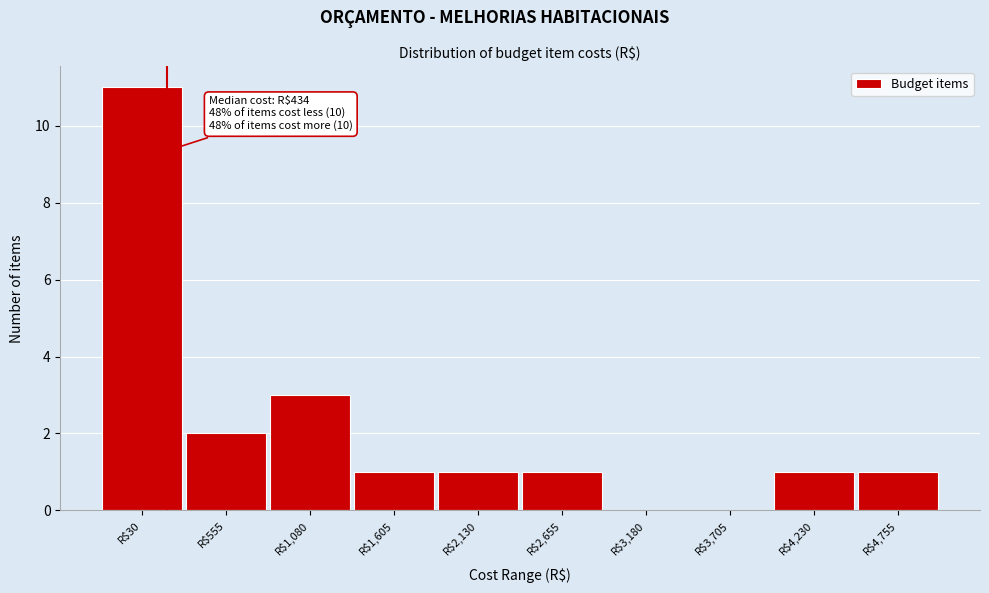

What is the sum of all values?

21